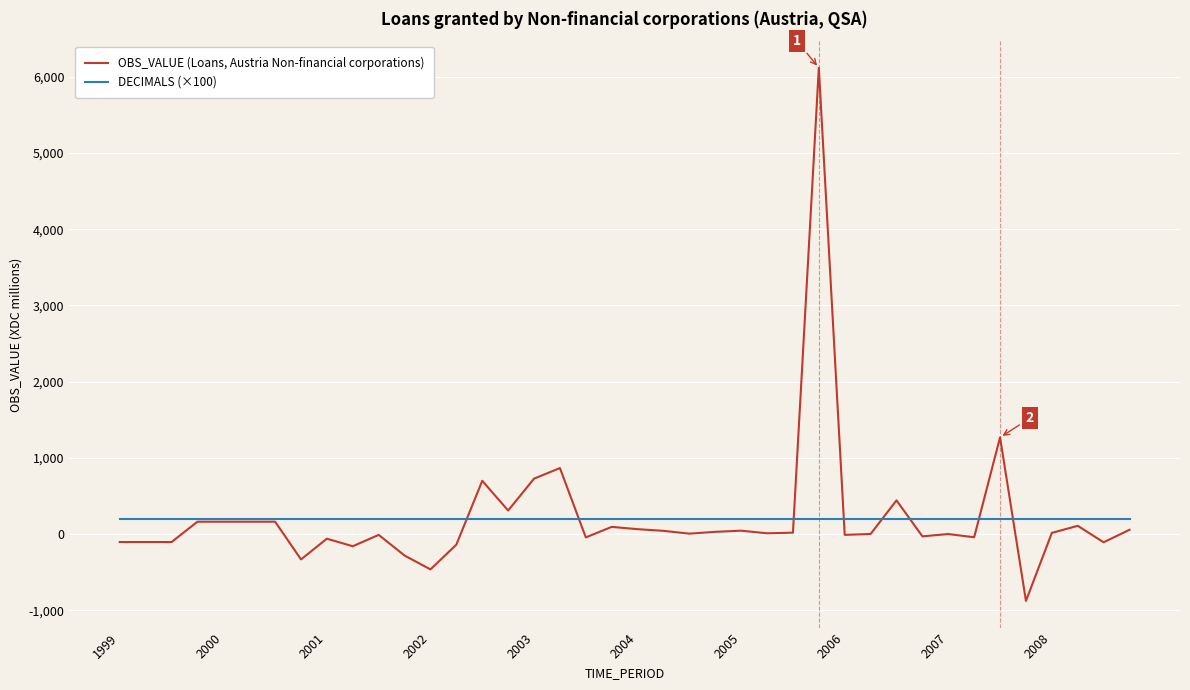

What is the greatest value displayed?

6118